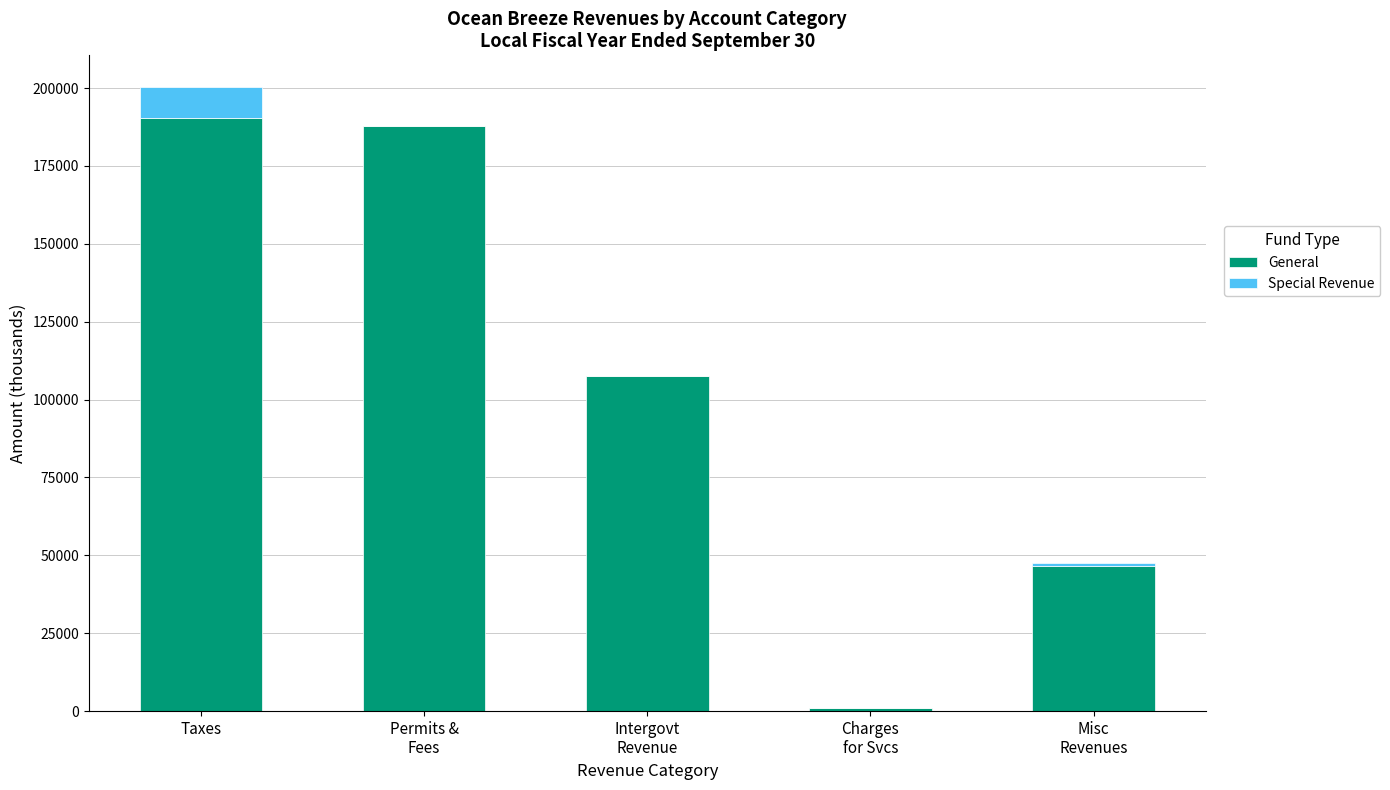

The value of General at Taxes is 48852. True or false?

False